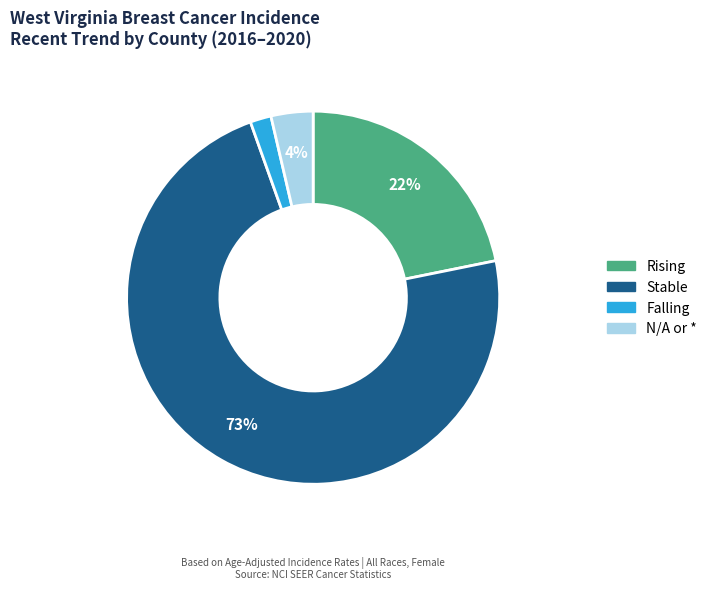

To the nearest percent, what is the average slice percentage?

25%